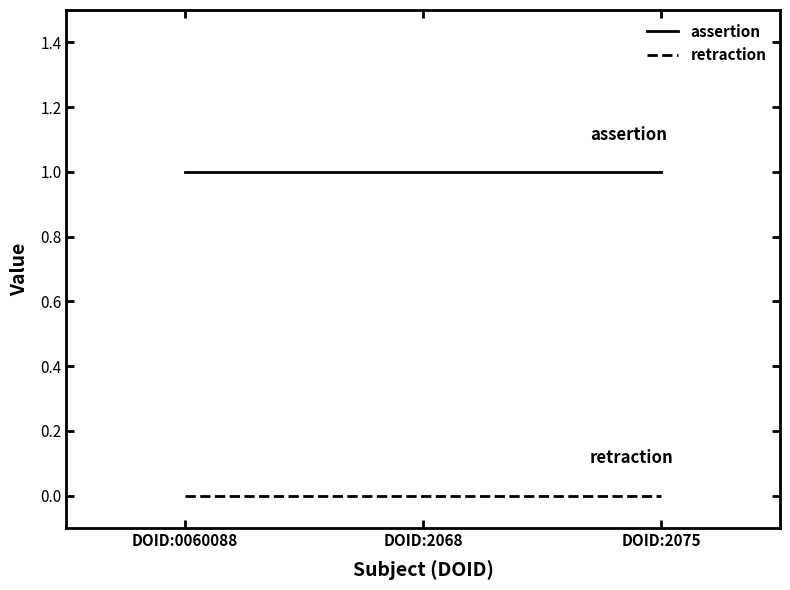

How many categories are shown in the chart?

3